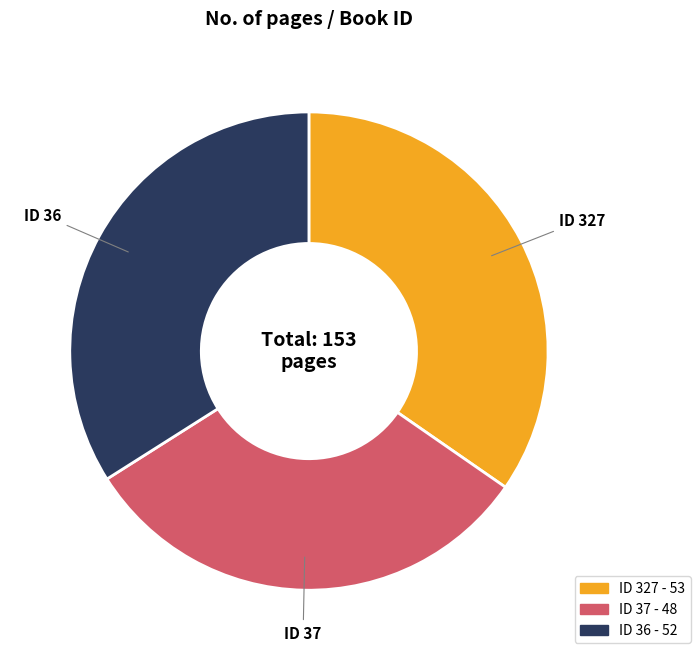

Is there any slice that represents more than half of the pie?

No